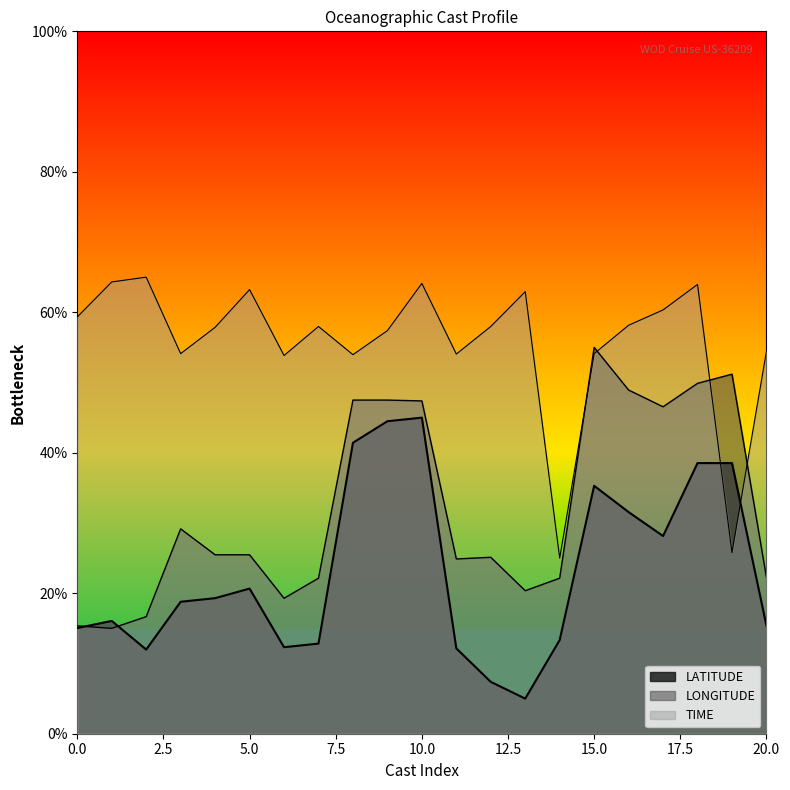

The LATITUDE series shows 13.3 at 31. True or false?

True